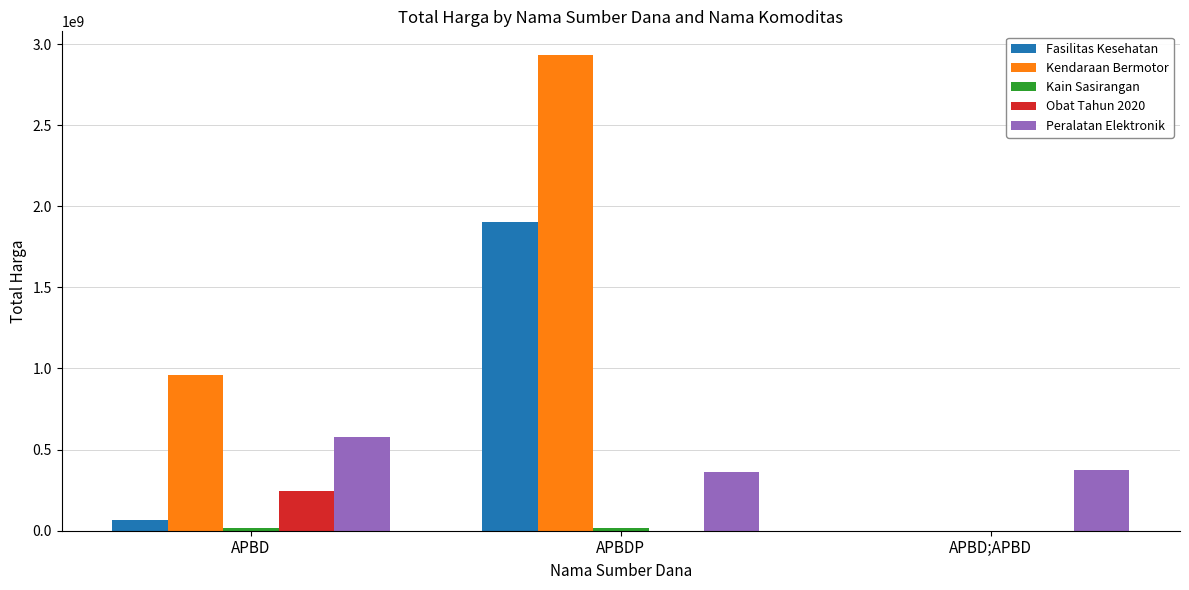

Which series changed the most between APBDP and APBD;APBD?

Kendaraan Bermotor